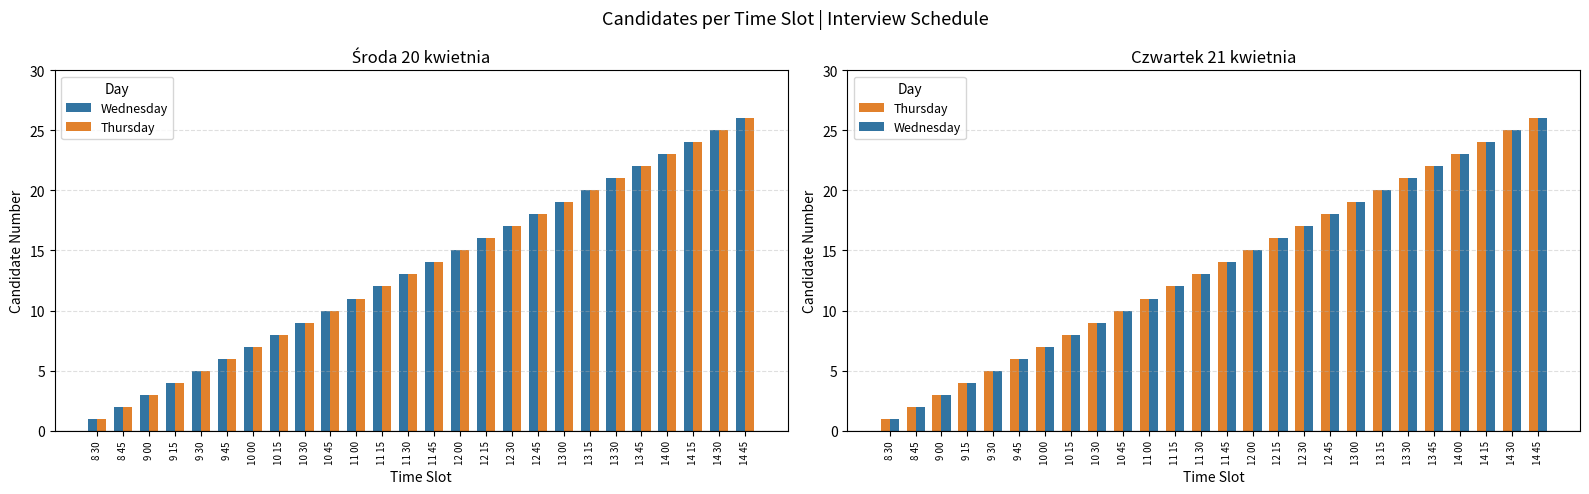

Reading left to right, transcribe all the data shown in this chart.

Wednesday: 8 30=1	8 45=2	9 00=3	9 15=4	9 30=5	9 45=6	10 00=7	10 15=8	10 30=9	10 45=10	11 00=11	11 15=12	11 30=13	11 45=14	12 00=15	12 15=16	12 30=17	12 45=18	13 00=19	13 15=20	13 30=21	13 45=22	14 00=23	14 15=24	14 30=25	14 45=26
Thursday: 8 30=1	8 45=2	9 00=3	9 15=4	9 30=5	9 45=6	10 00=7	10 15=8	10 30=9	10 45=10	11 00=11	11 15=12	11 30=13	11 45=14	12 00=15	12 15=16	12 30=17	12 45=18	13 00=19	13 15=20	13 30=21	13 45=22	14 00=23	14 15=24	14 30=25	14 45=26